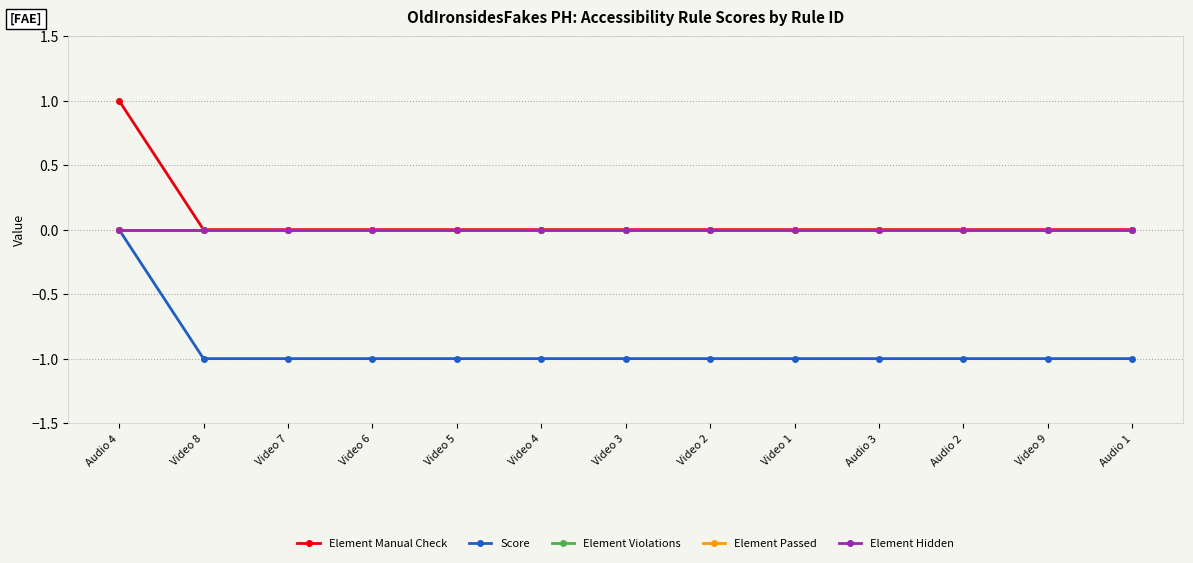

Reading left to right, transcribe all the data shown in this chart.

Element Manual Check: Audio 4=1	Video 8=0	Video 7=0	Video 6=0	Video 5=0	Video 4=0	Video 3=0	Video 2=0	Video 1=0	Audio 3=0	Audio 2=0	Video 9=0	Audio 1=0
Score: Audio 4=0	Video 8=-1	Video 7=-1	Video 6=-1	Video 5=-1	Video 4=-1	Video 3=-1	Video 2=-1	Video 1=-1	Audio 3=-1	Audio 2=-1	Video 9=-1	Audio 1=-1
Element Violations: Audio 4=0	Video 8=0	Video 7=0	Video 6=0	Video 5=0	Video 4=0	Video 3=0	Video 2=0	Video 1=0	Audio 3=0	Audio 2=0	Video 9=0	Audio 1=0
Element Passed: Audio 4=0	Video 8=0	Video 7=0	Video 6=0	Video 5=0	Video 4=0	Video 3=0	Video 2=0	Video 1=0	Audio 3=0	Audio 2=0	Video 9=0	Audio 1=0
Element Hidden: Audio 4=0	Video 8=0	Video 7=0	Video 6=0	Video 5=0	Video 4=0	Video 3=0	Video 2=0	Video 1=0	Audio 3=0	Audio 2=0	Video 9=0	Audio 1=0